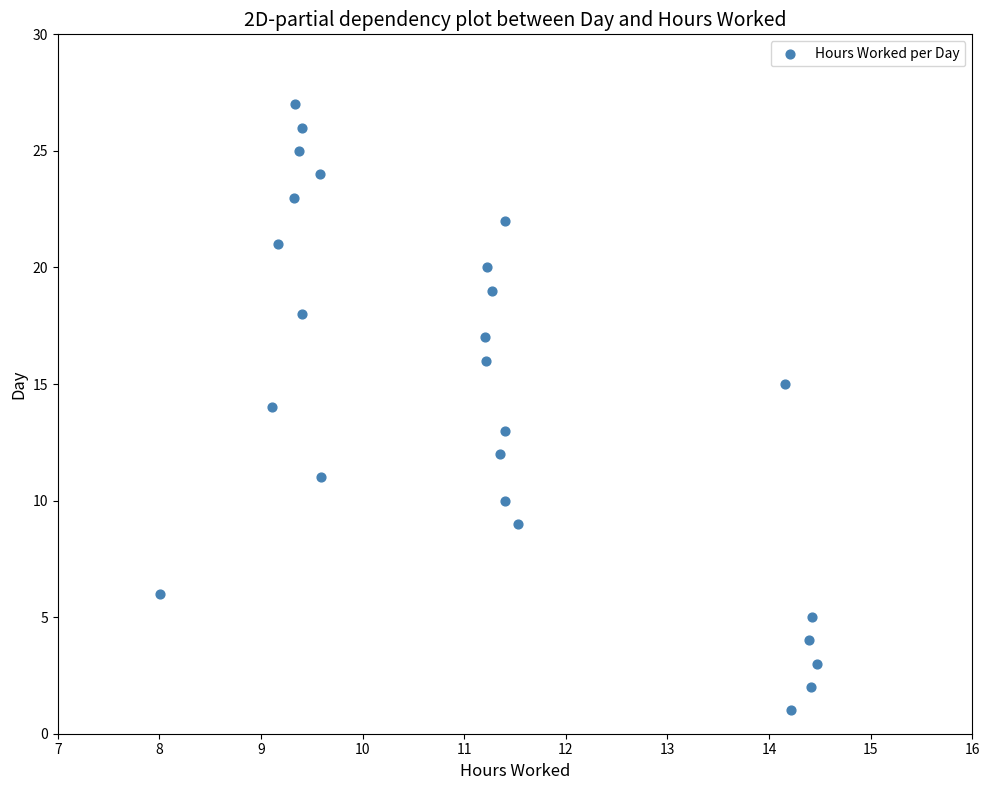

What is the range of Y values (max minus min)?

26